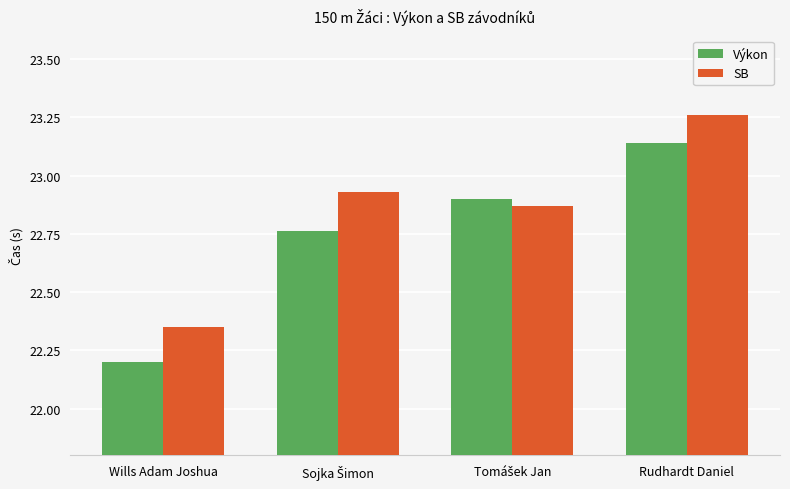

Between Wills Adam Joshua and Rudhardt Daniel, which series saw the biggest shift?

Výkon